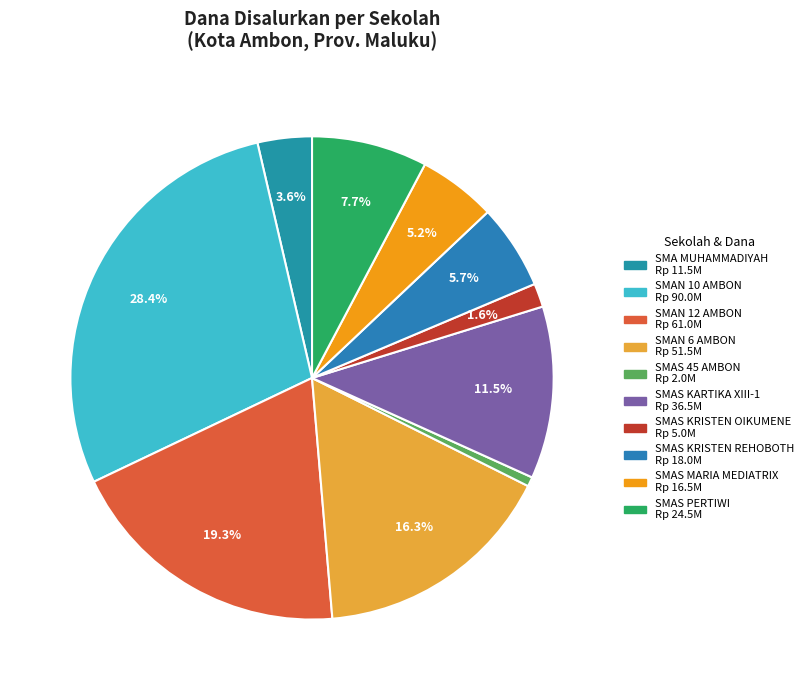

To the nearest percent, what is the difference between the largest and smallest slice percentages?

28%